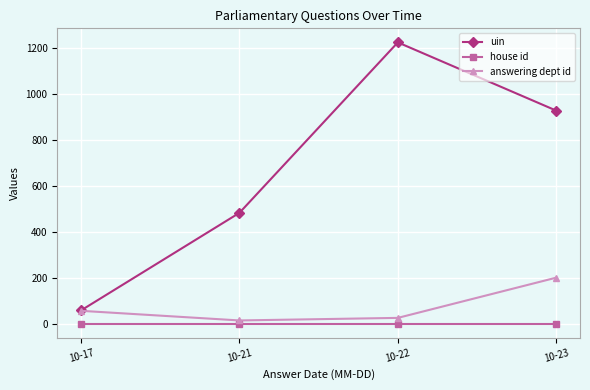

The value of answering dept id at 10-23 is 322.4. True or false?

False